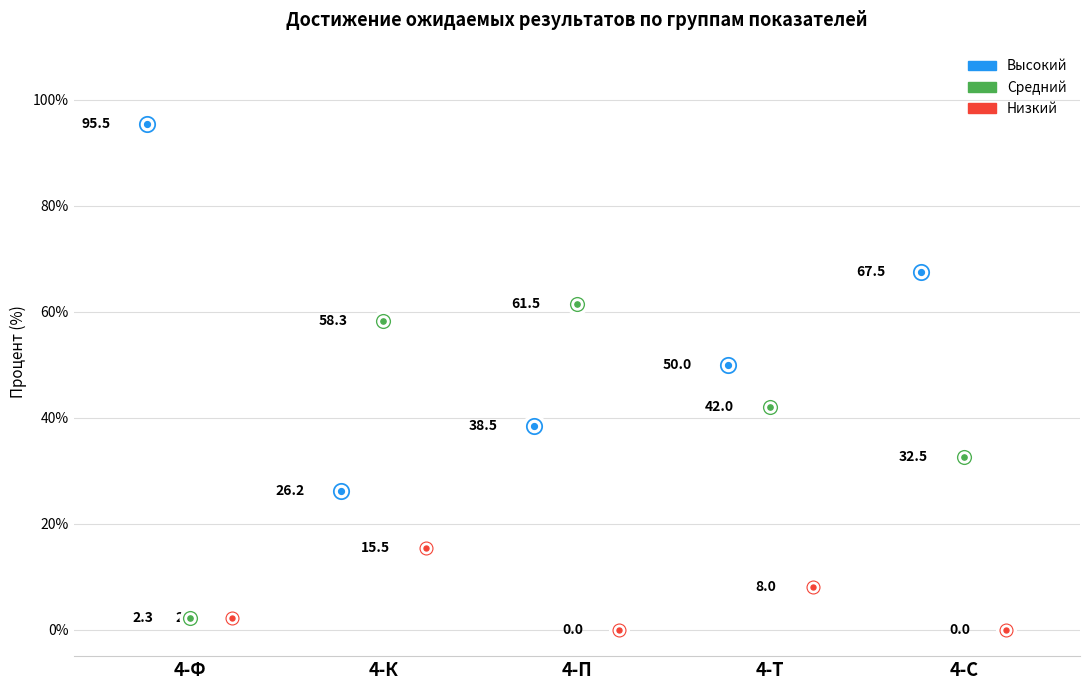

Which series has the largest Y range (max minus min)?

Высокий